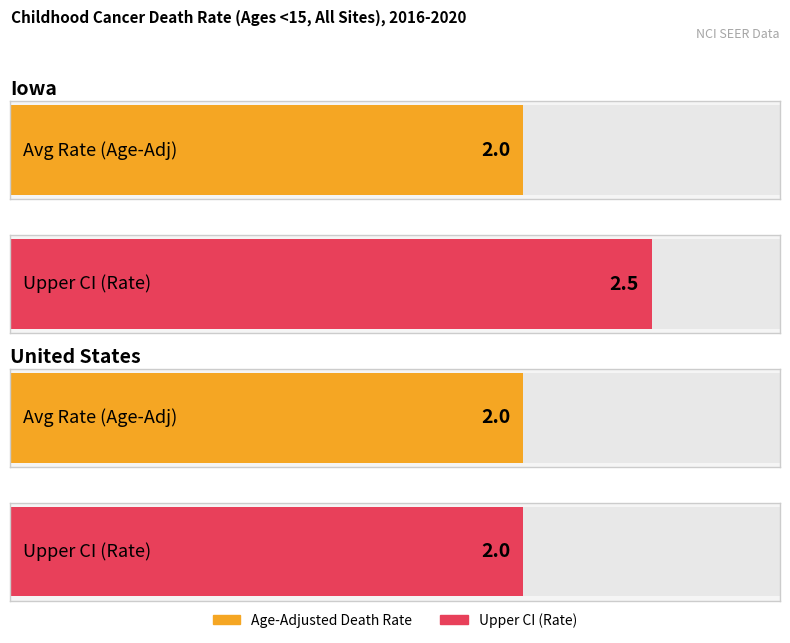

What is the approximate value of Age-Adjusted Death Rate at Iowa?

2.0